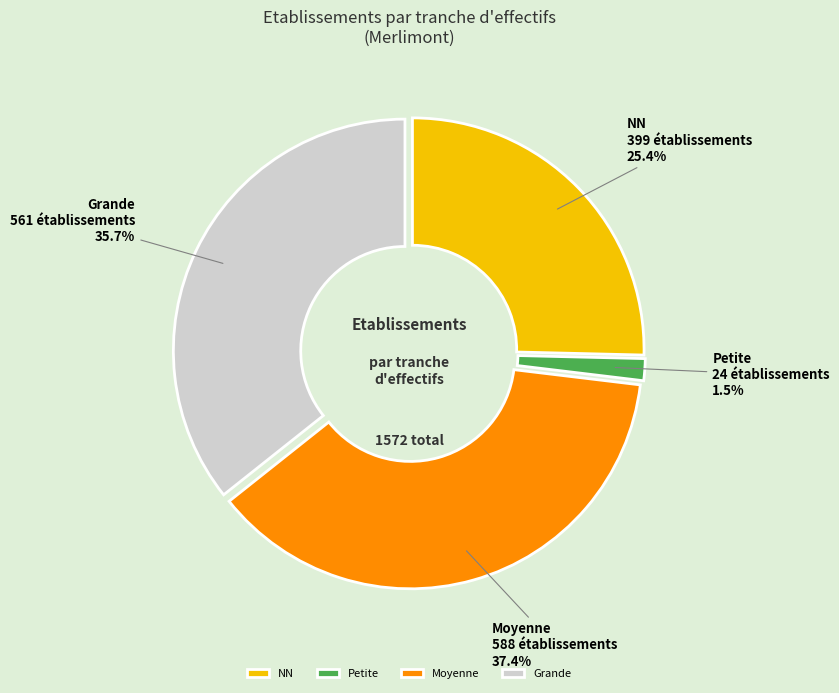

Is there any slice that represents more than half of the pie?

No